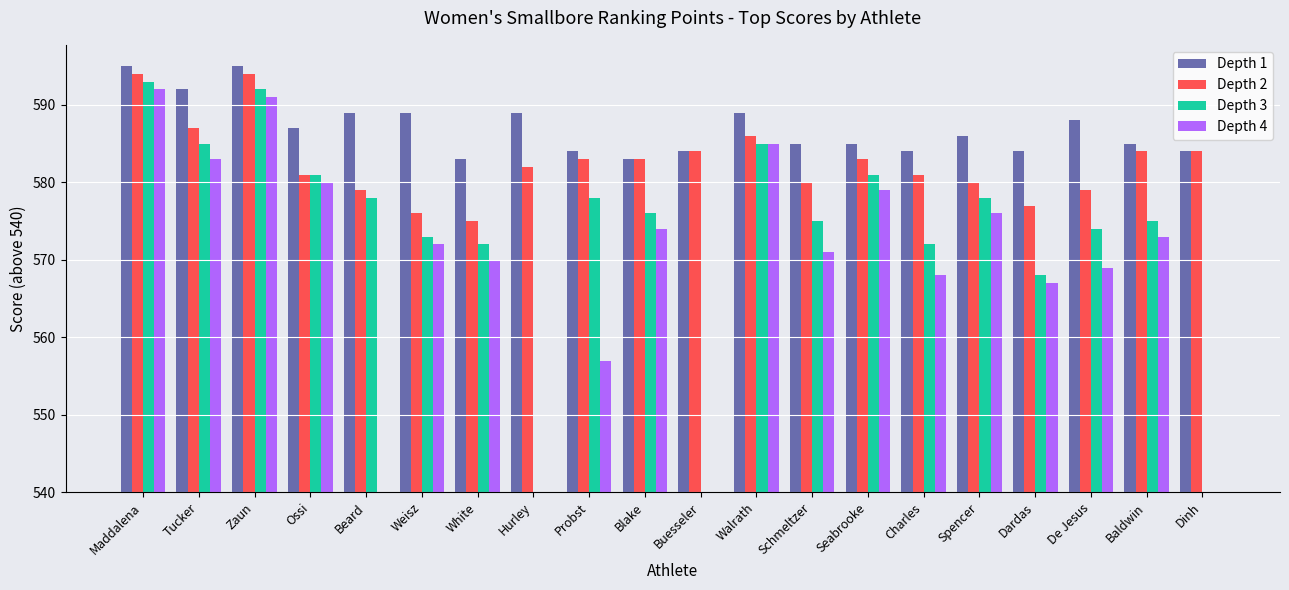

Does the chart contain stacked bars?

No